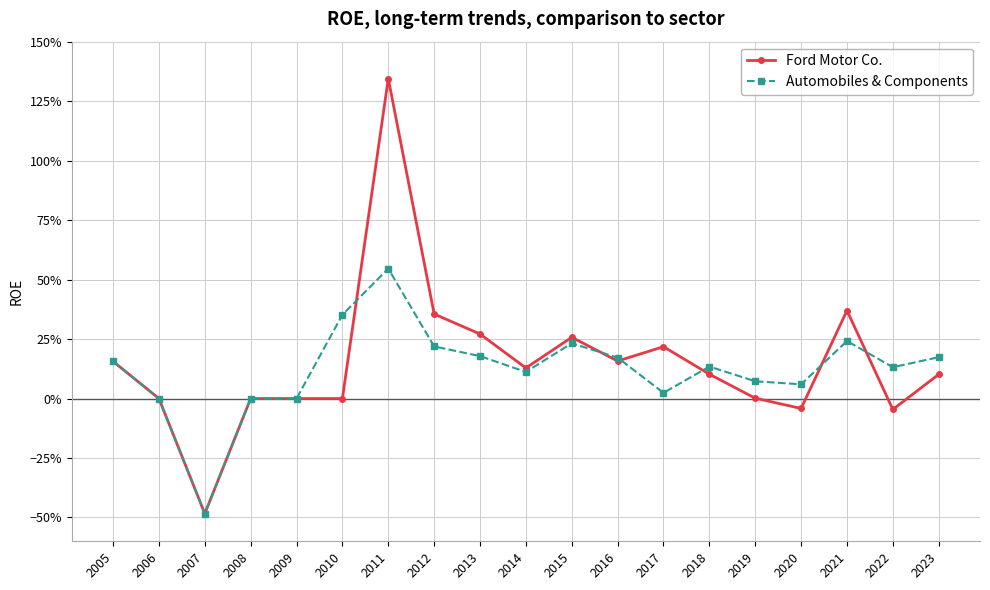

Is this an area chart (filled region under the line)?

No